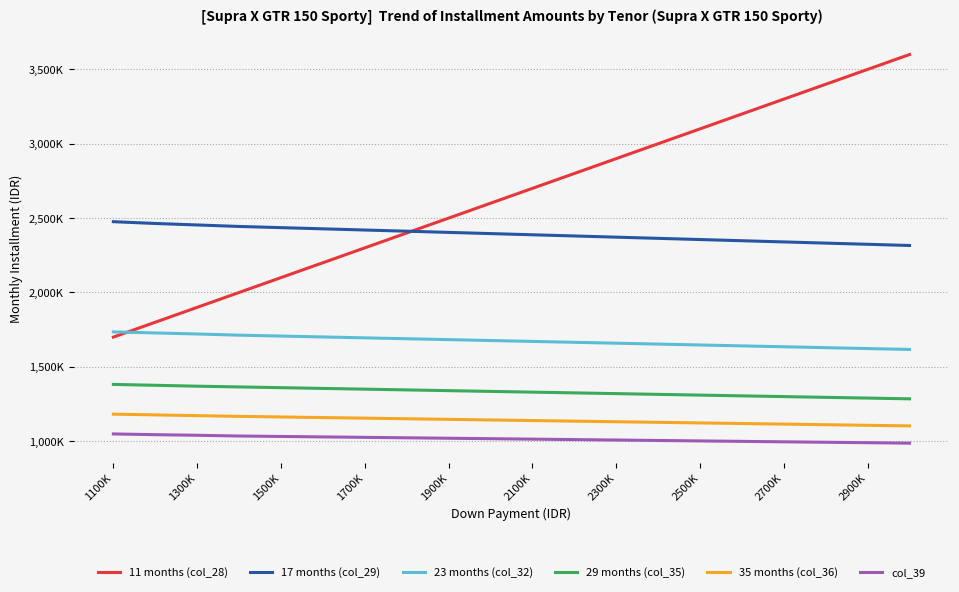

Is this an area chart (filled region under the line)?

No